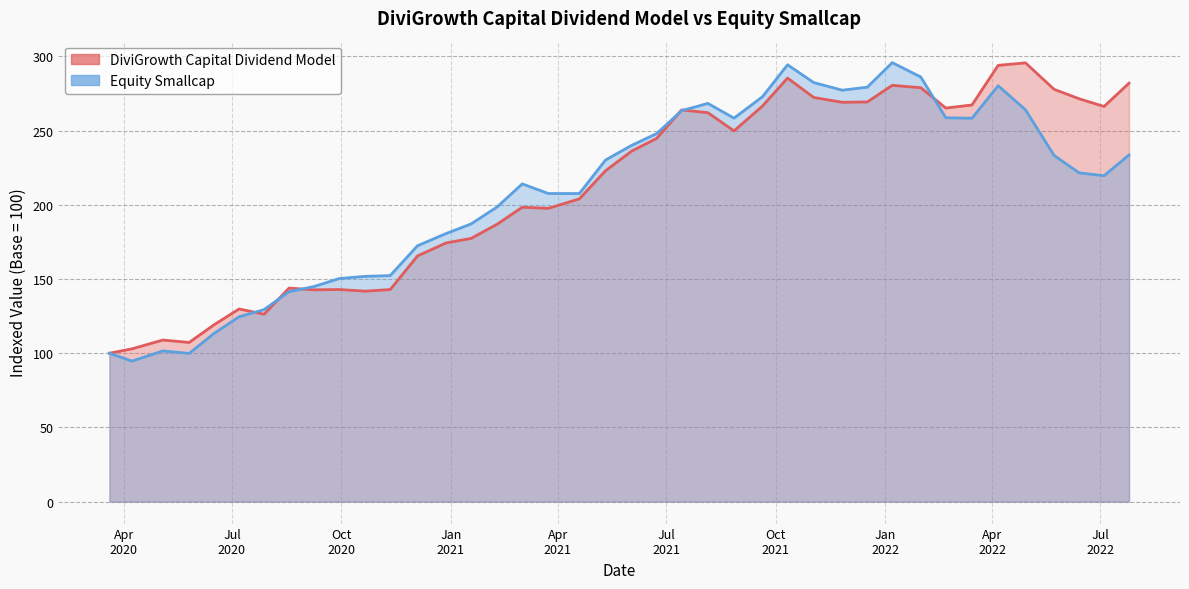

What are all the series names shown in the legend?

DiviGrowth Capital Dividend Model, Equity Smallcap